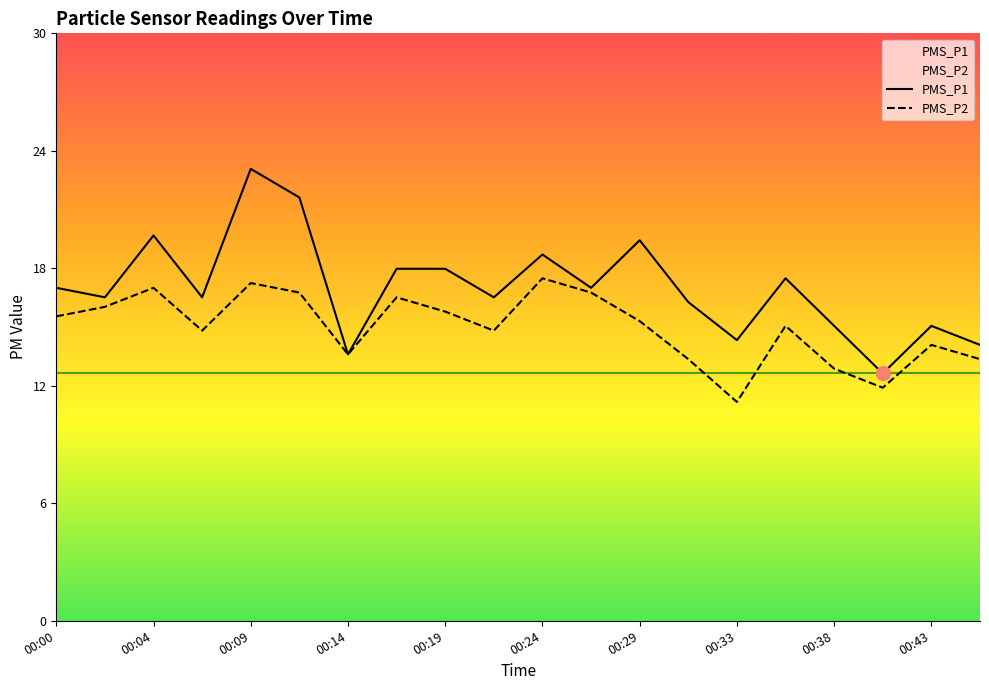

Rank the series by their maximum value, from lowest to highest.

PMS_P2, PMS_P1